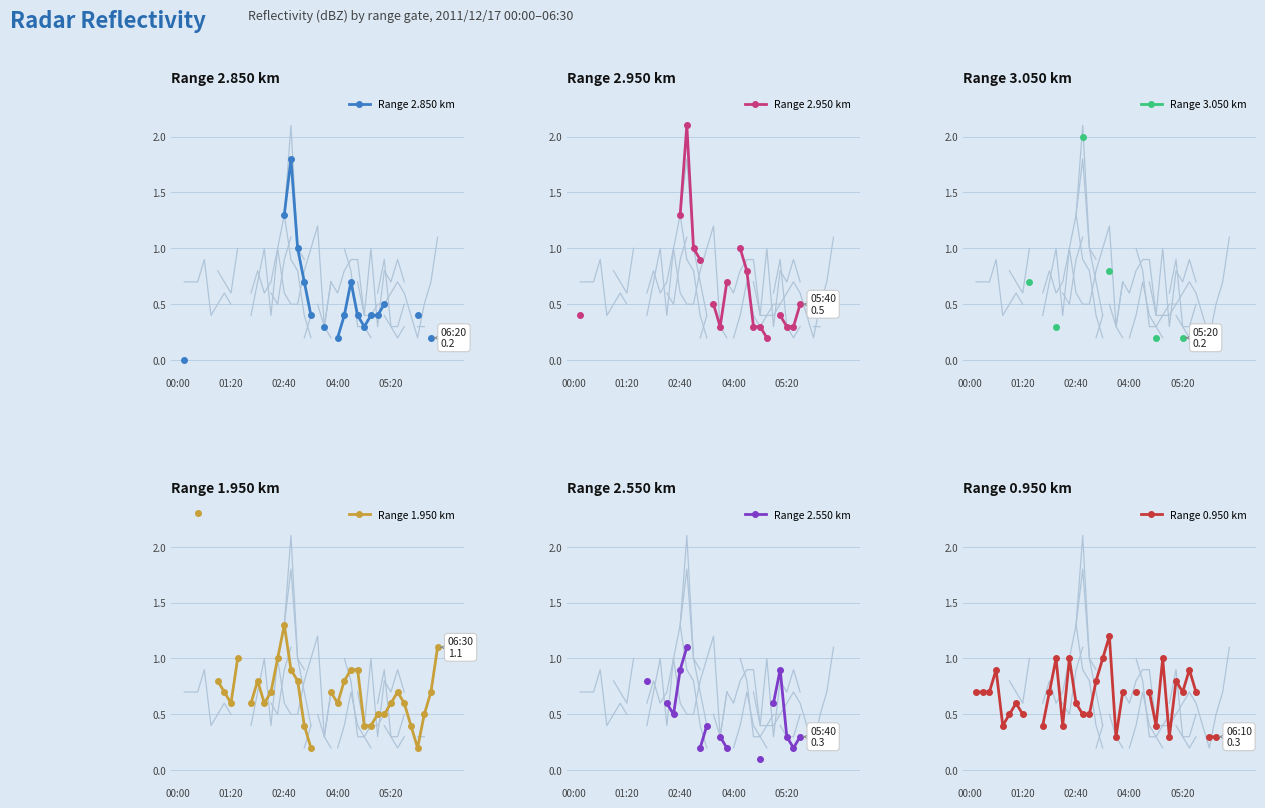

How many positive values does the Range 1.950 km series have?

32